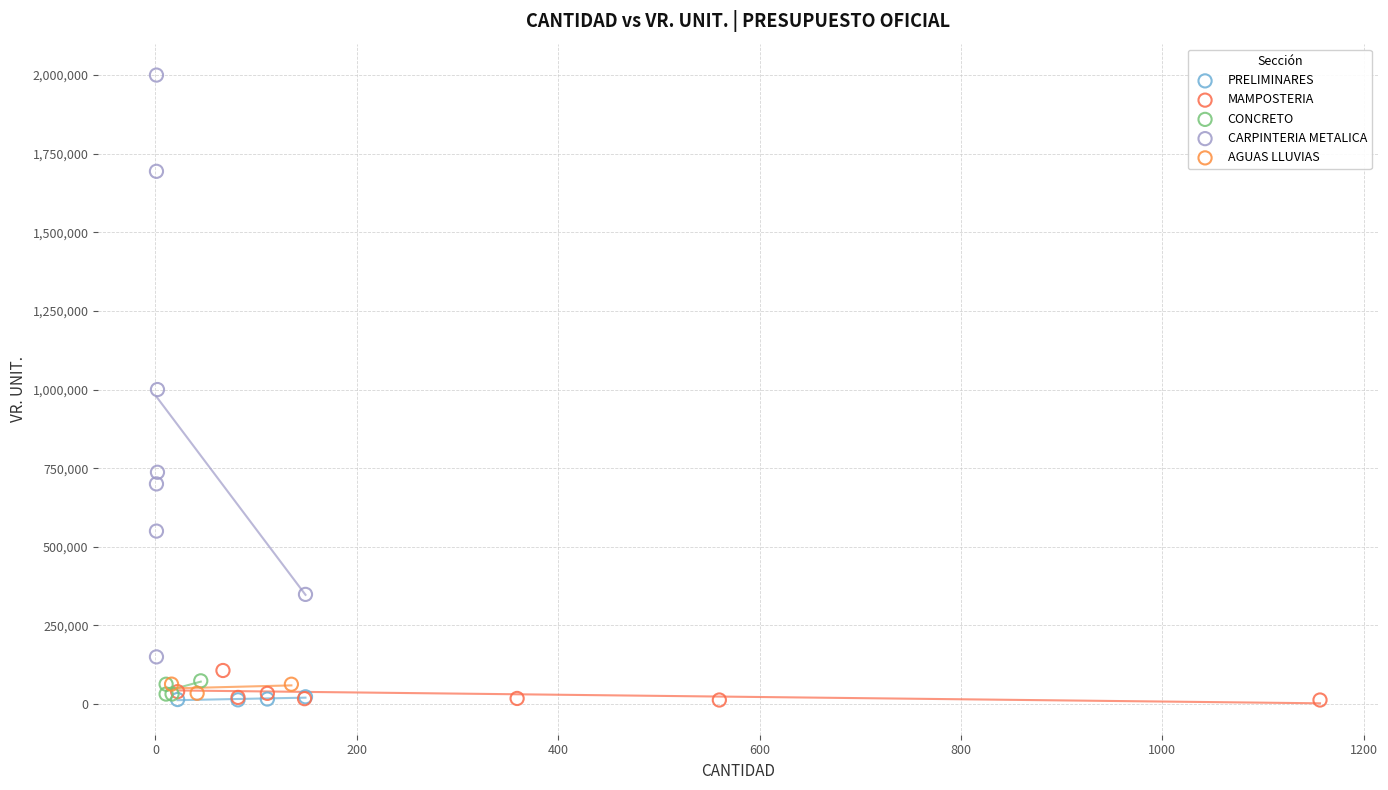

Which series has the widest spread of Y values?

CARPINTERIA METALICA